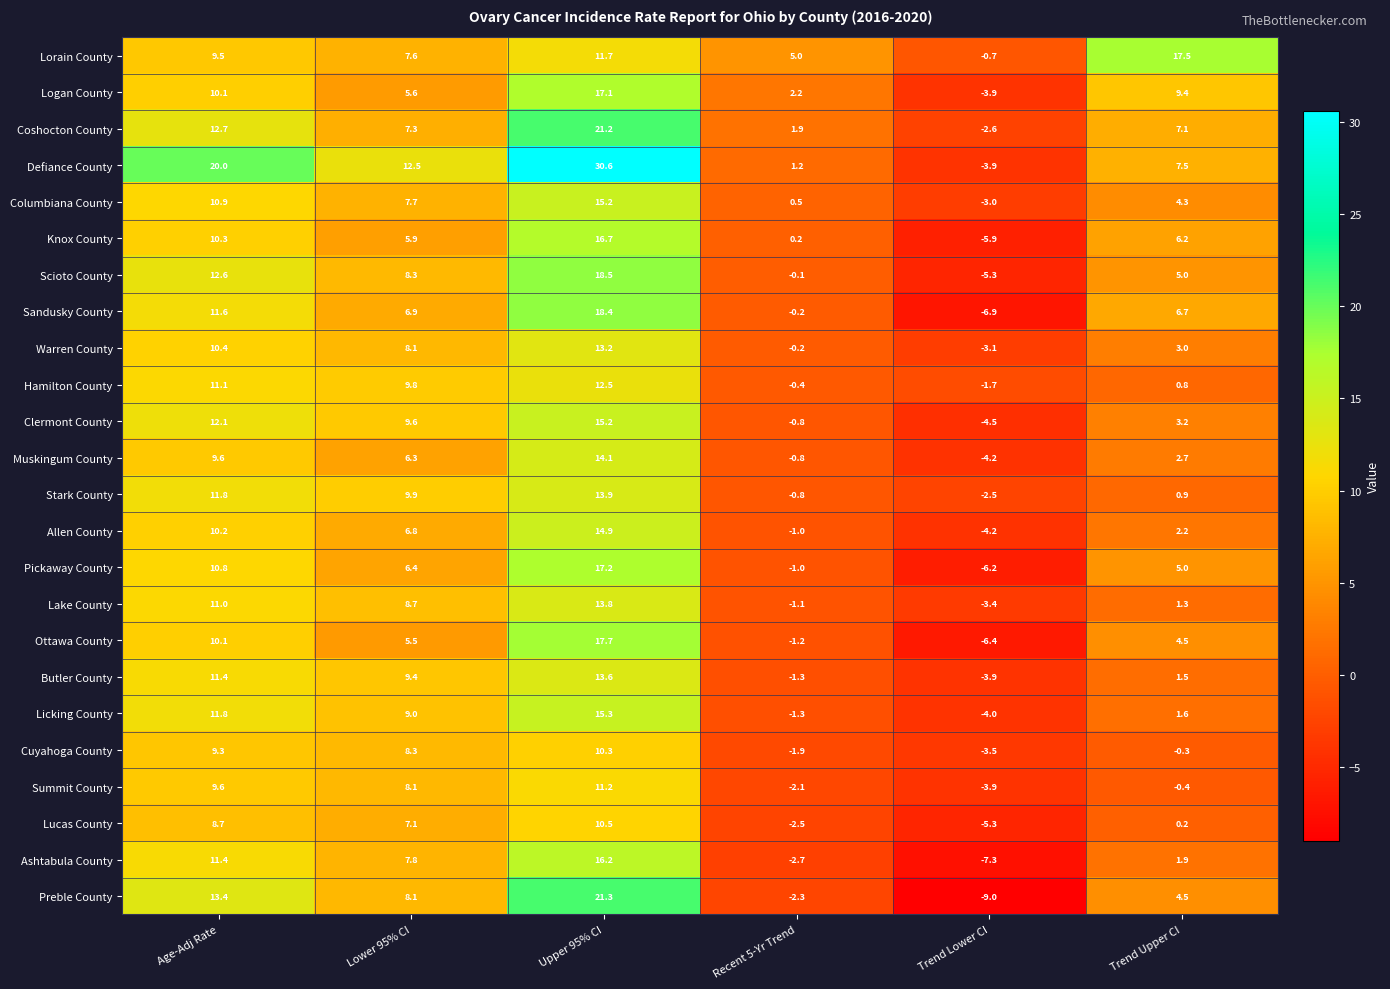

Which series has the widest spread of values?

Defiance County